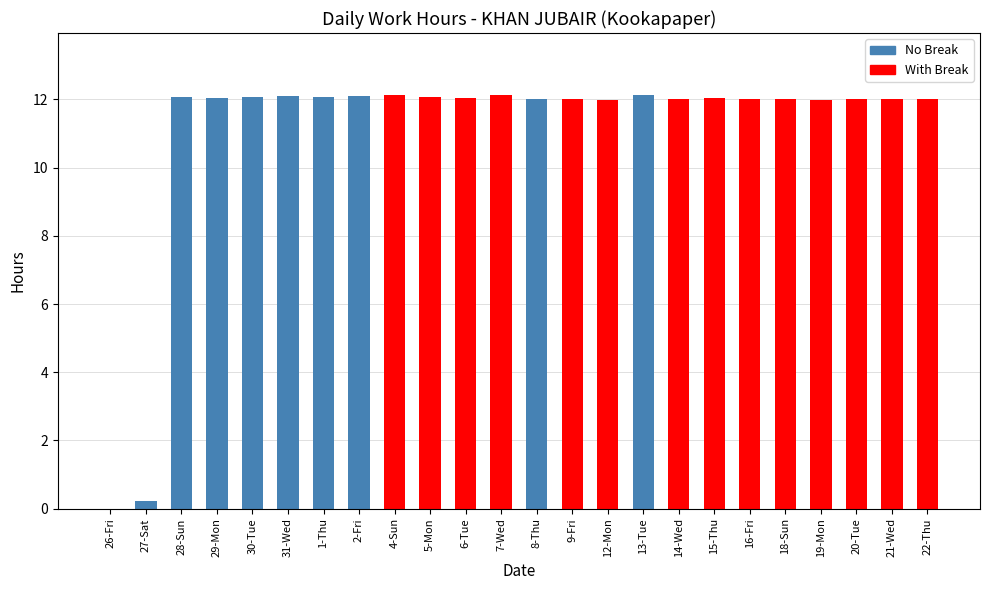

Approximately how many times larger is the value at 8-Thu compared to 12-Mon?

1.0